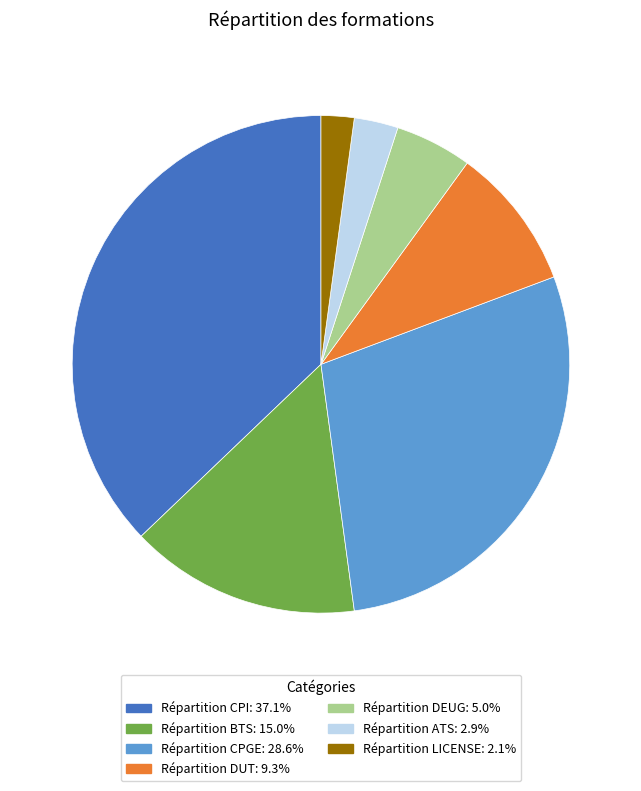

Does any single category account for the majority?

No